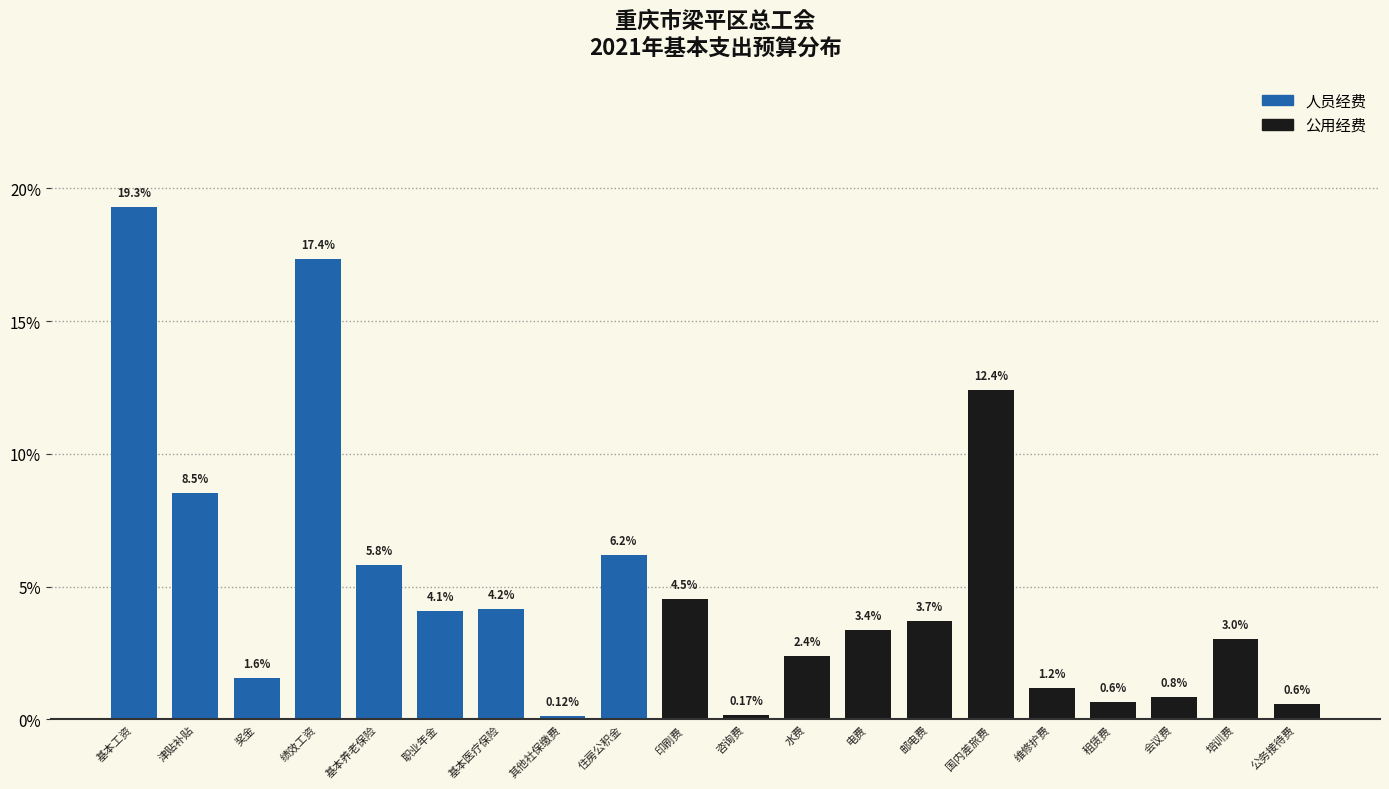

Which has a higher value, 会议费 or 租赁费?

会议费